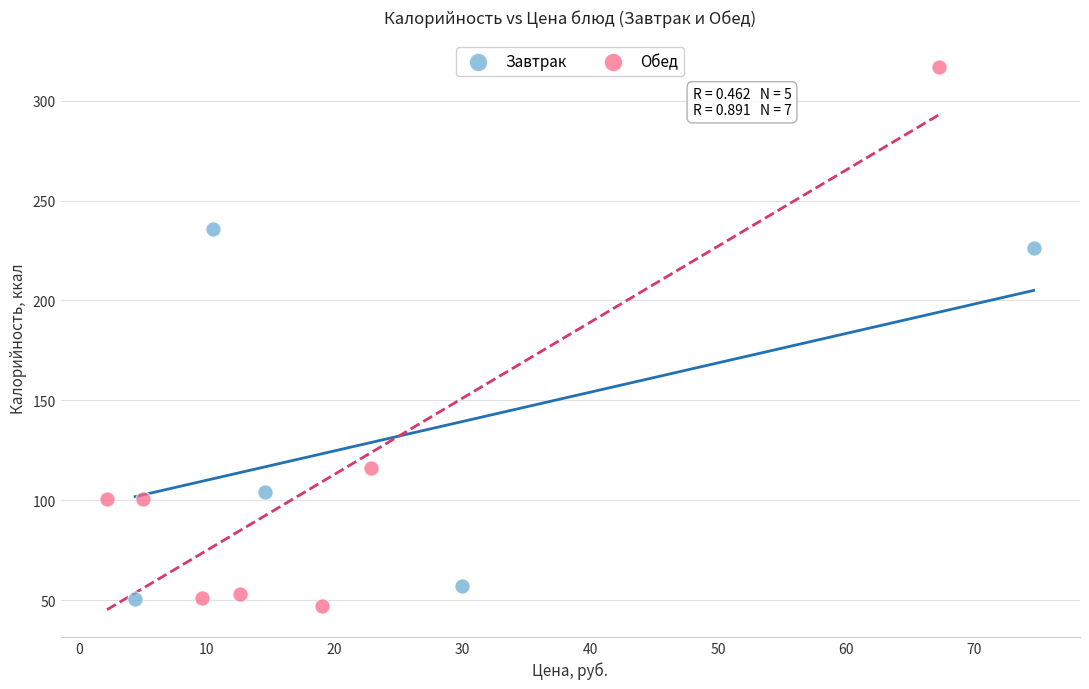

Which series reaches the maximum Y coordinate?

Обед